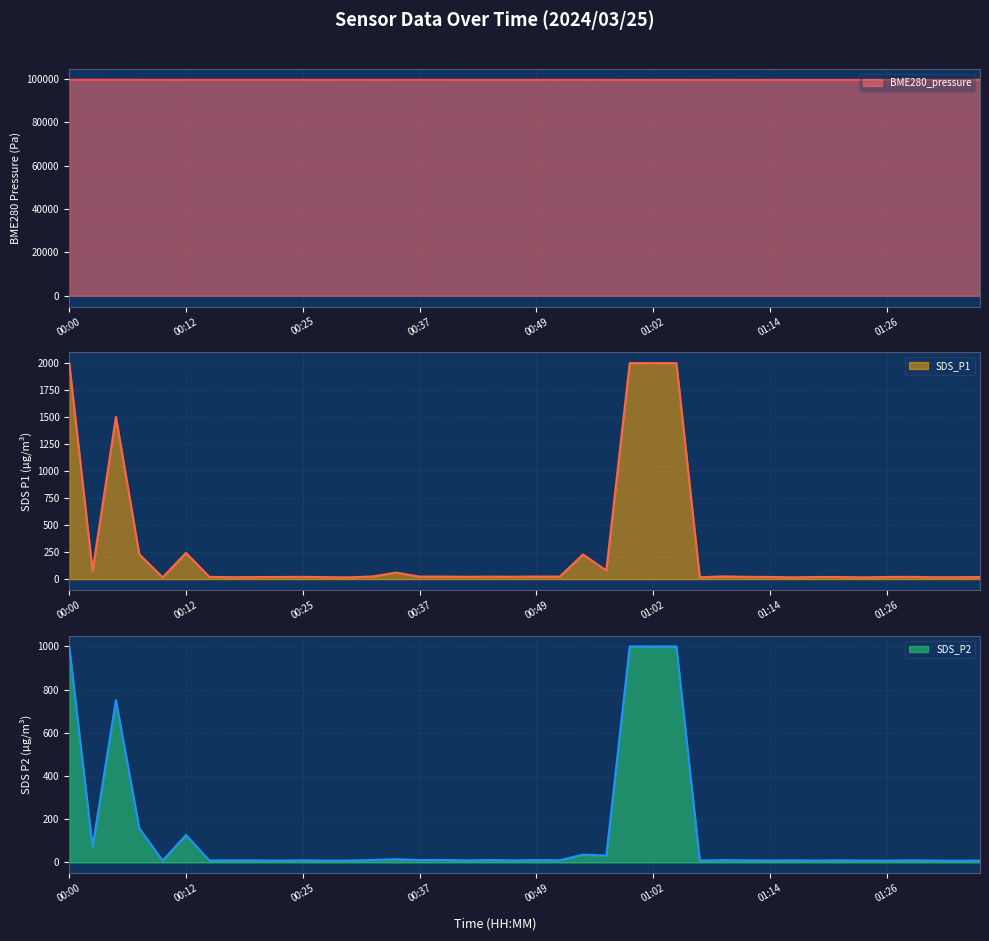

What is the sum of the SDS_P1 values at 00:02 and 01:34?

93.6